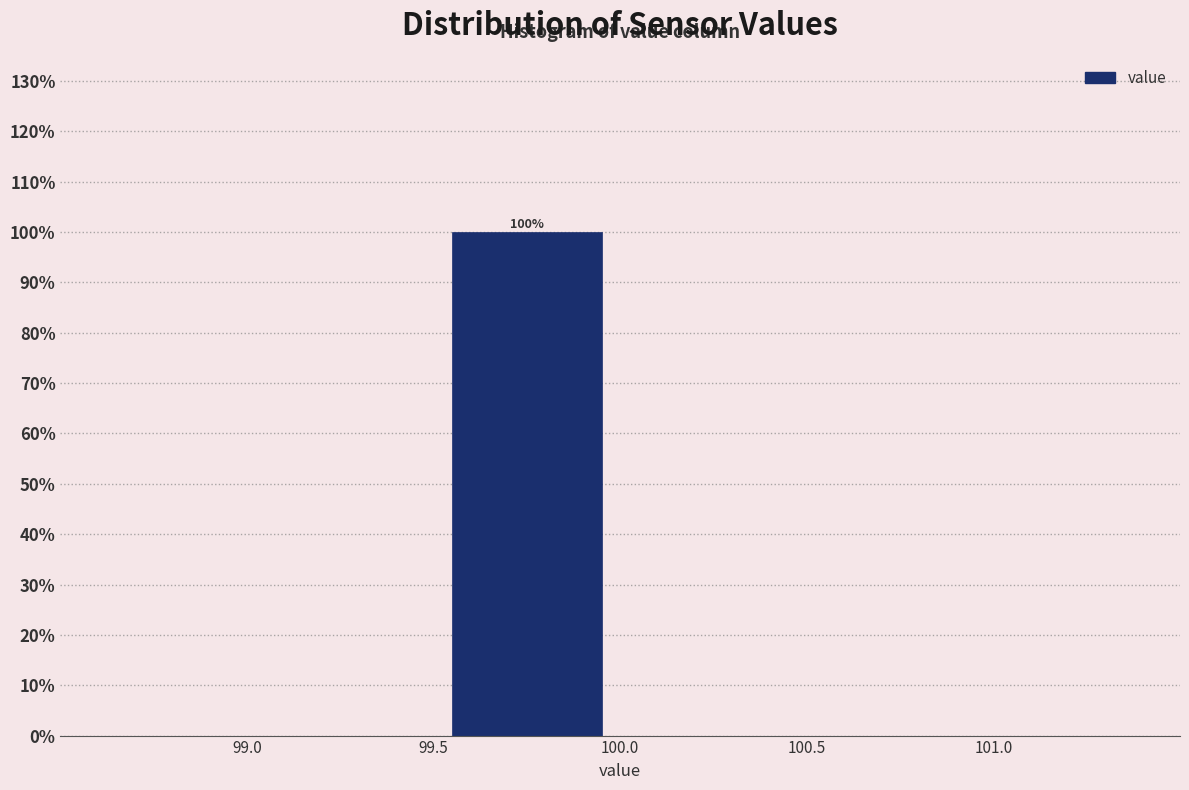

Over which range of the x-axis is the bar tallest?

99.5 to 100.0